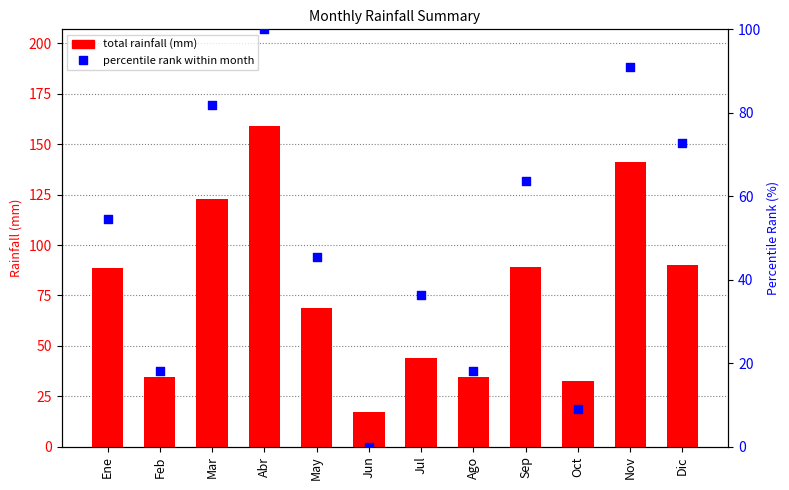

Which series reaches the minimum Y coordinate?

percentile rank within month